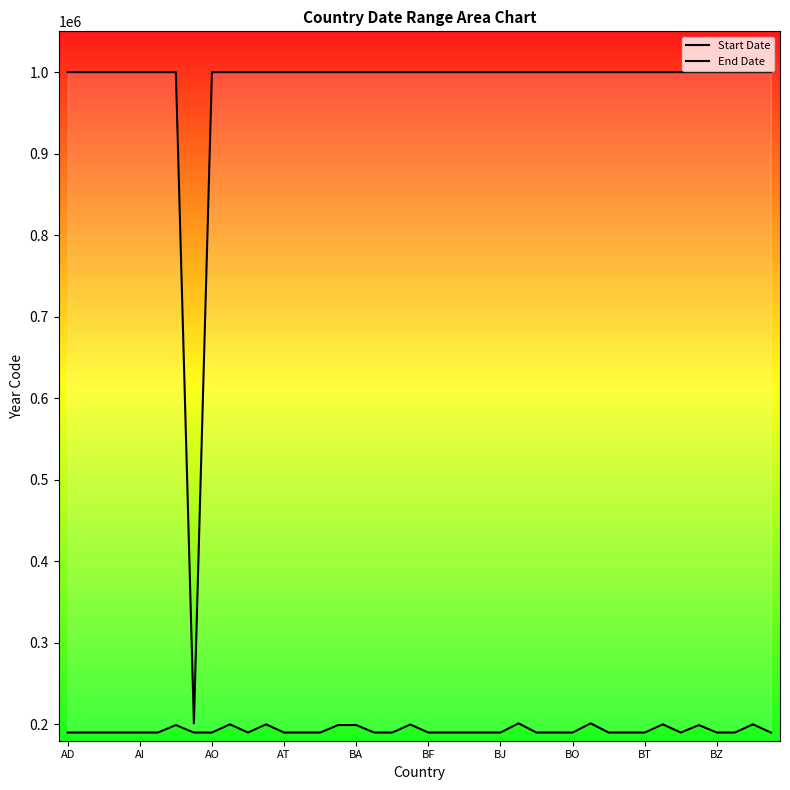

Does the chart have visible grid lines?

No